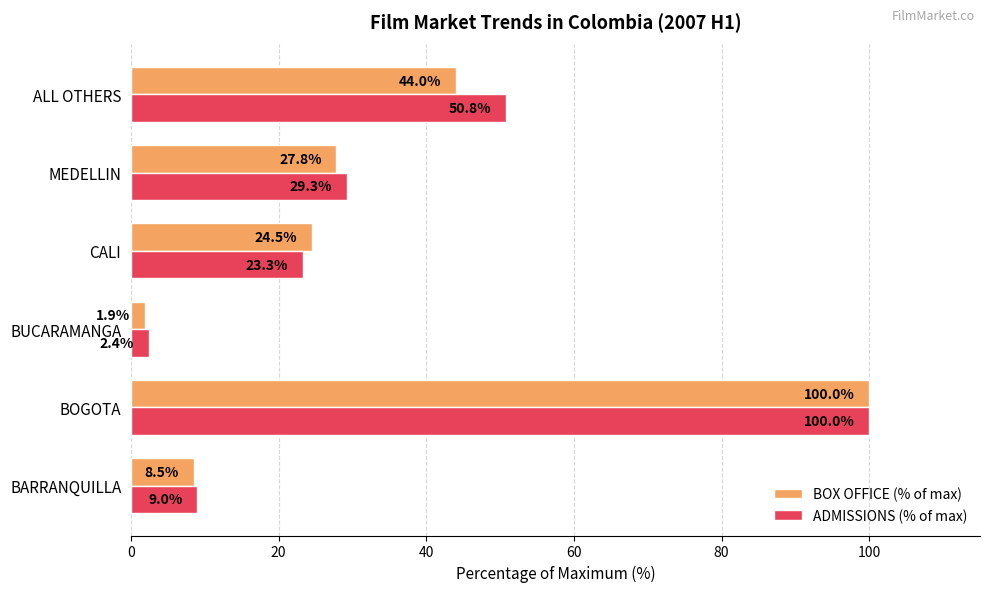

What is the average value of the ADMISSIONS (% of max) series?

35.8